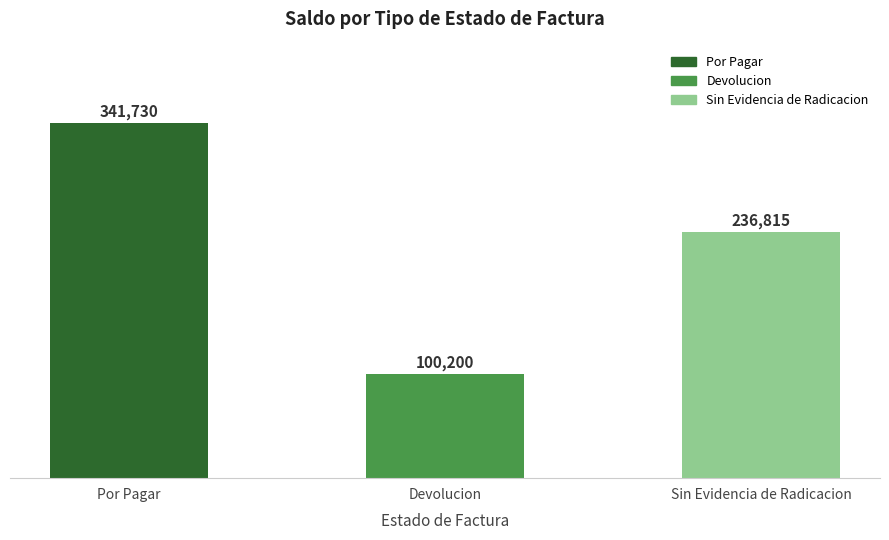

What is the change in value from Por Pagar to Devolucion?

-241530